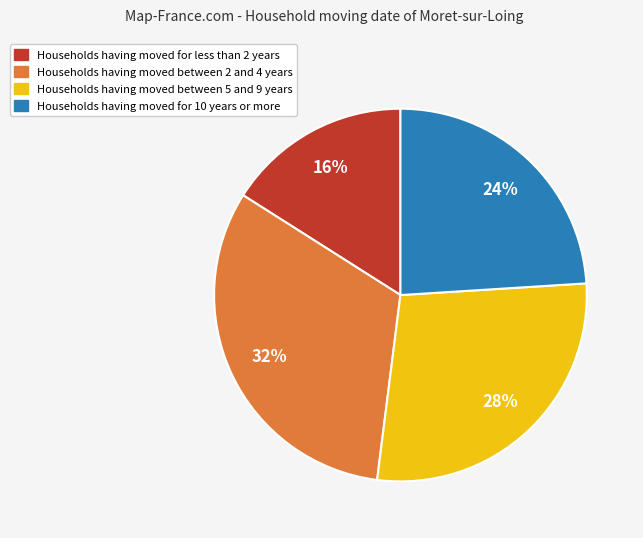

Is there a majority slice in this chart?

No